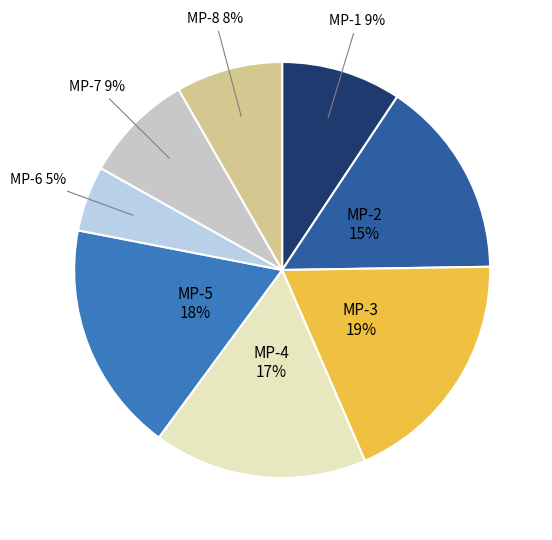

Which category has the smallest portion of the pie?

MP-6